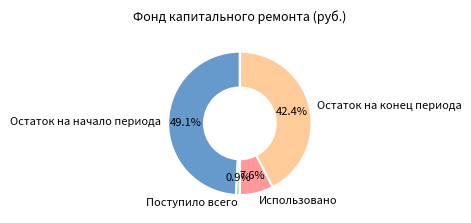

To the nearest percent, what percentage of the pie is Остаток на конец периода?

42%